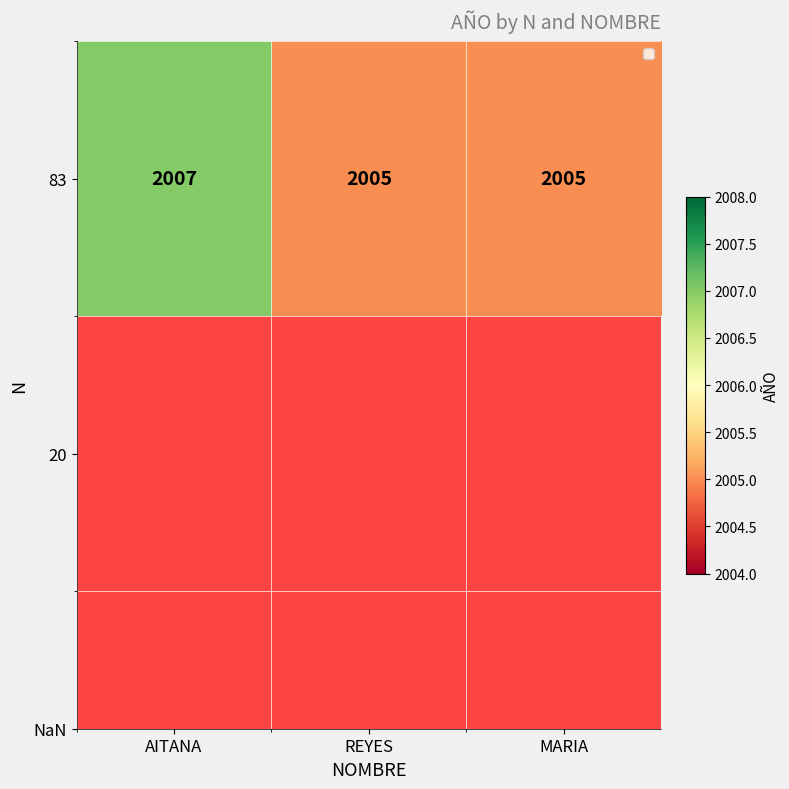

Which label corresponds to the smallest value in the chart?

REYES